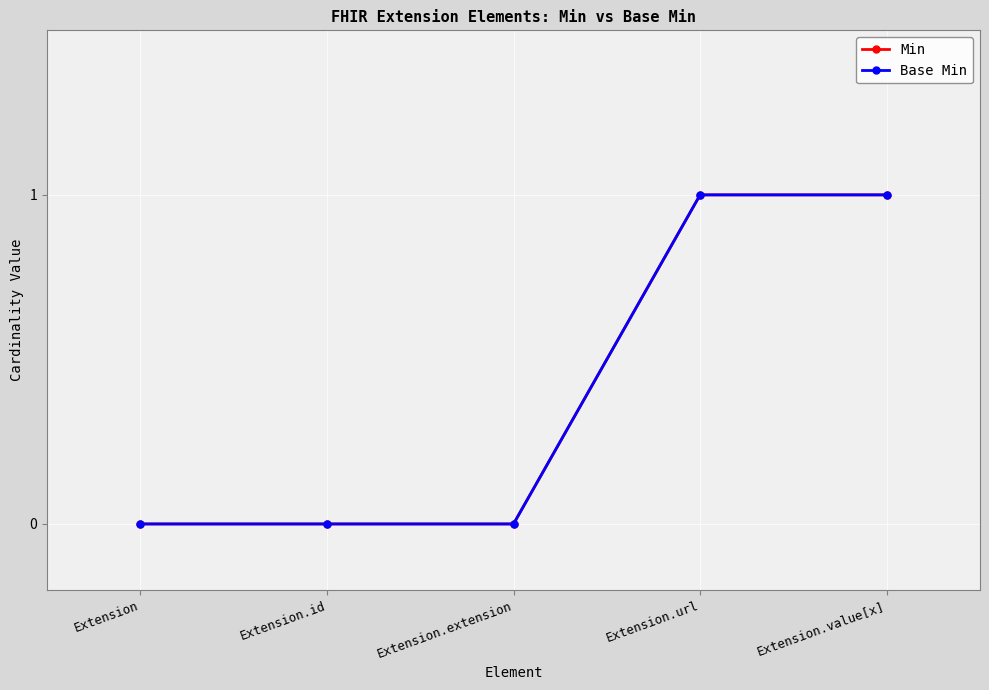

Does the chart have visible grid lines?

Yes